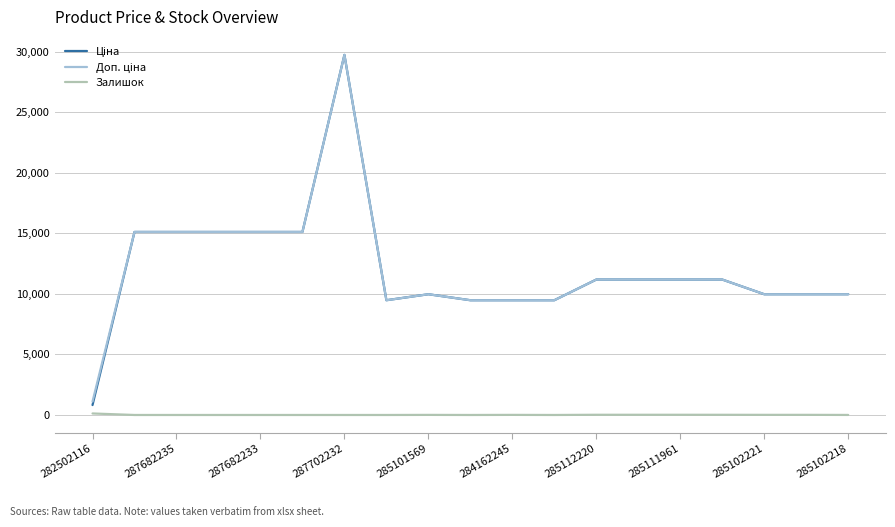

True or false: Доп. ціна and Залишок cross at least once.

False